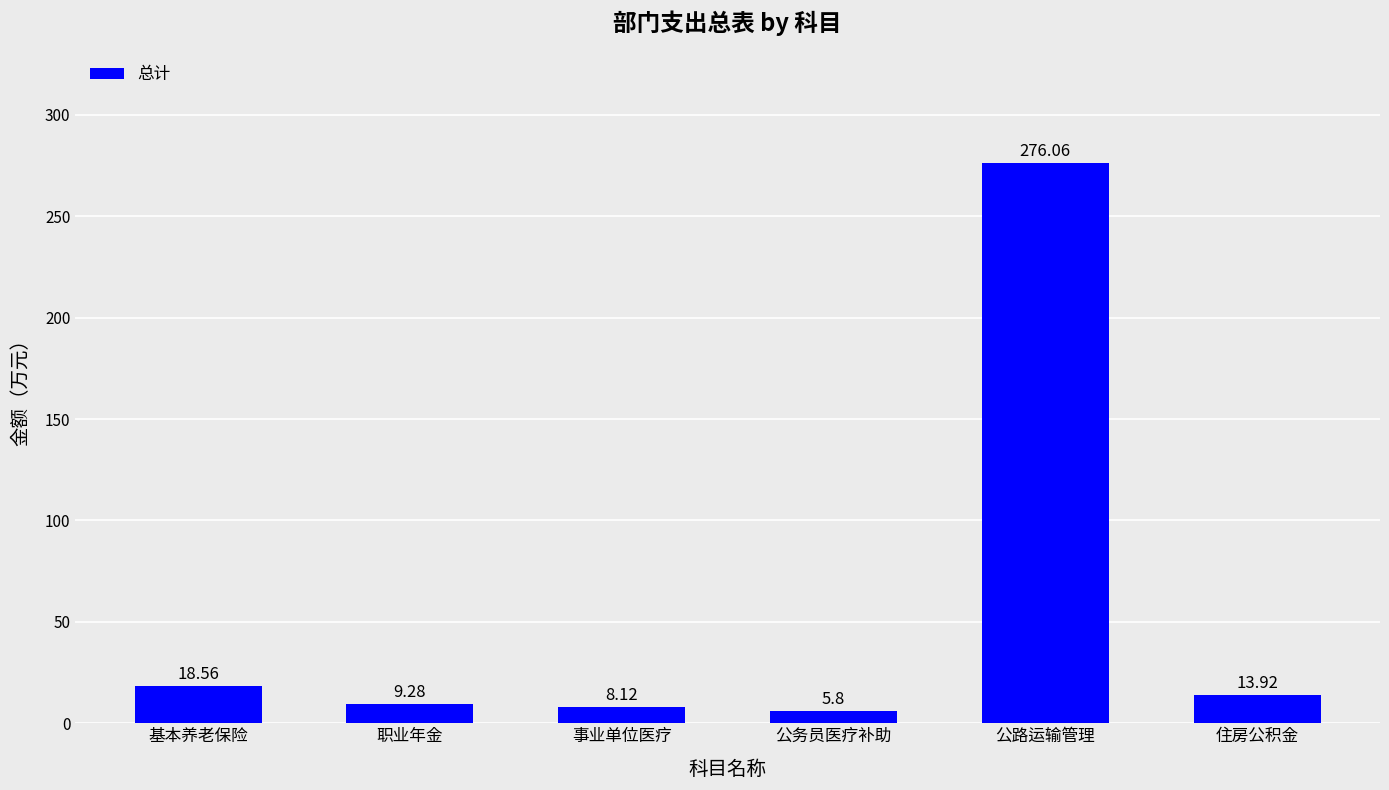

List the labels in order of value, smallest first.

公务员医疗补助, 事业单位医疗, 职业年金, 住房公积金, 基本养老保险, 公路运输管理